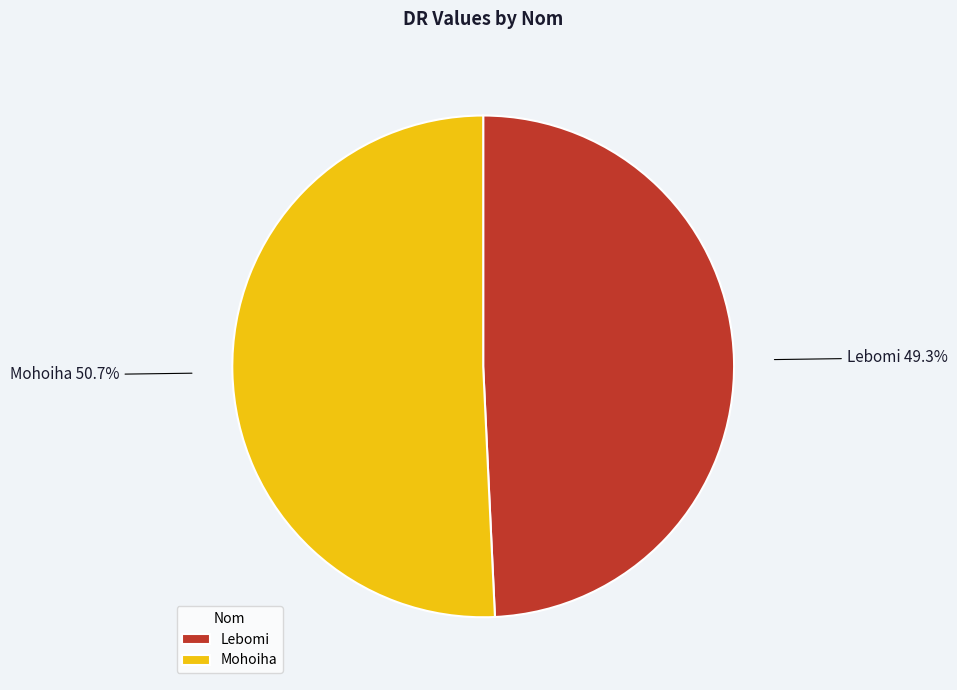

Which category has the biggest portion of the pie?

Mohoiha